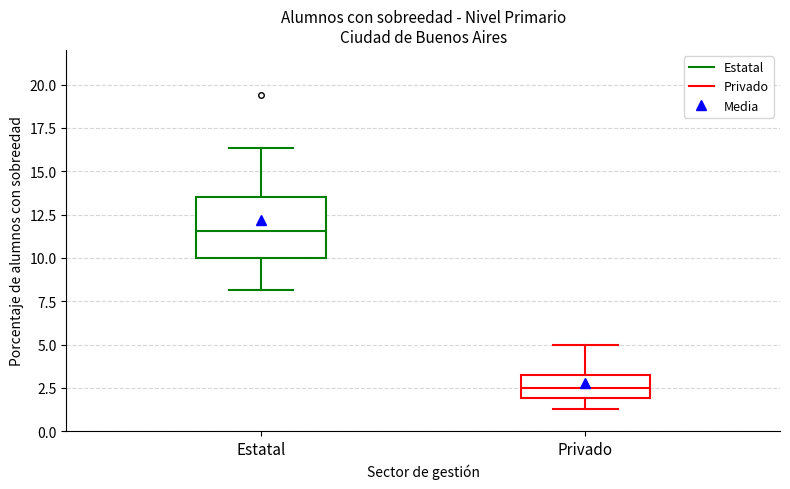

Reading left to right, read every box against the y-axis: the position of its median line, the range the box covers, and the ends of its whiskers. The values are not printed on the chart, so give them approximately, as read against the axis.

Estatal: median 11.5, box 10.0 to 13.5, whiskers 8.0 to 16.5
Privado: median 2.5, box 2.0 to 3.0, whiskers 1.5 to 5.0